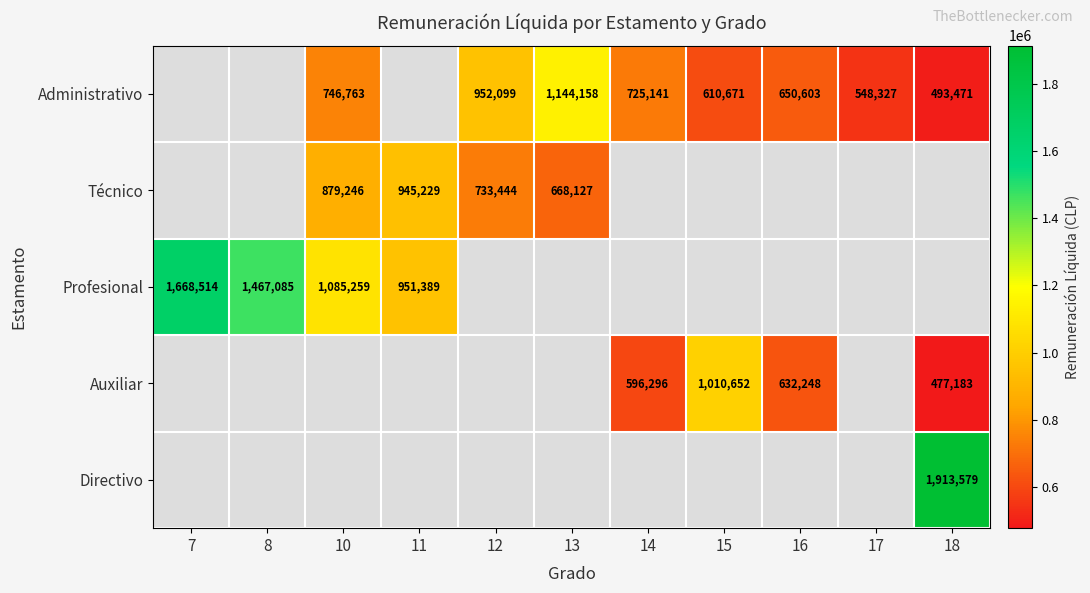

Is it true that Técnico equals 280268 at 10?

False